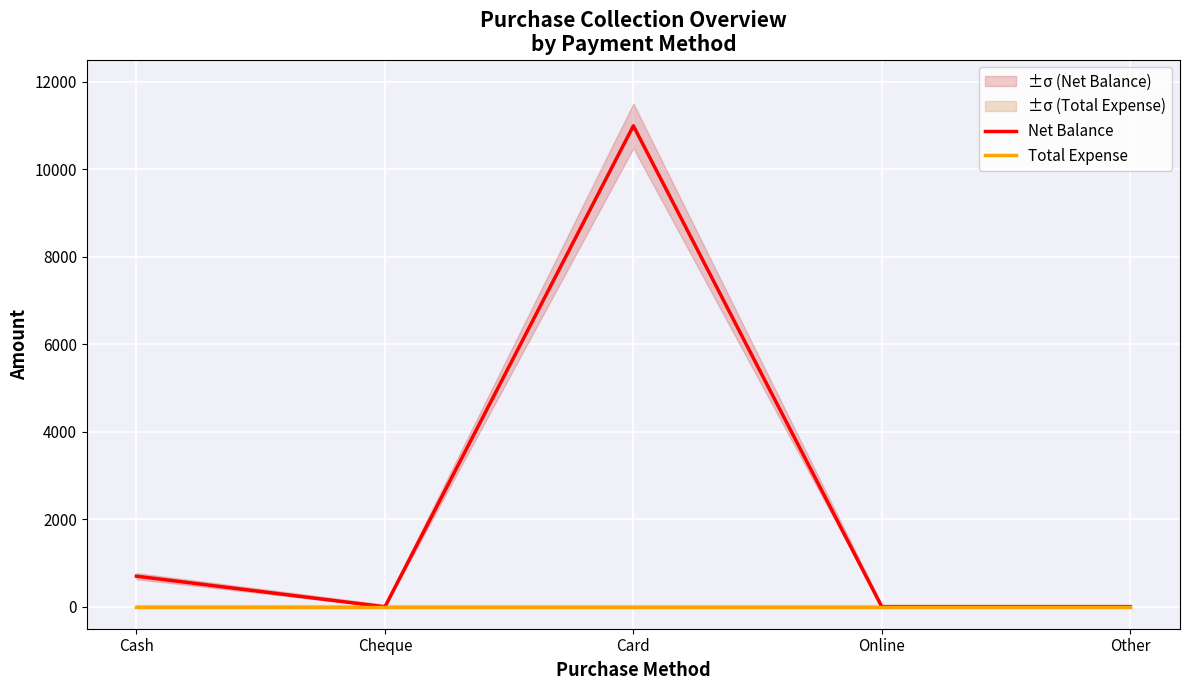

How many distinct data groups are displayed?

2